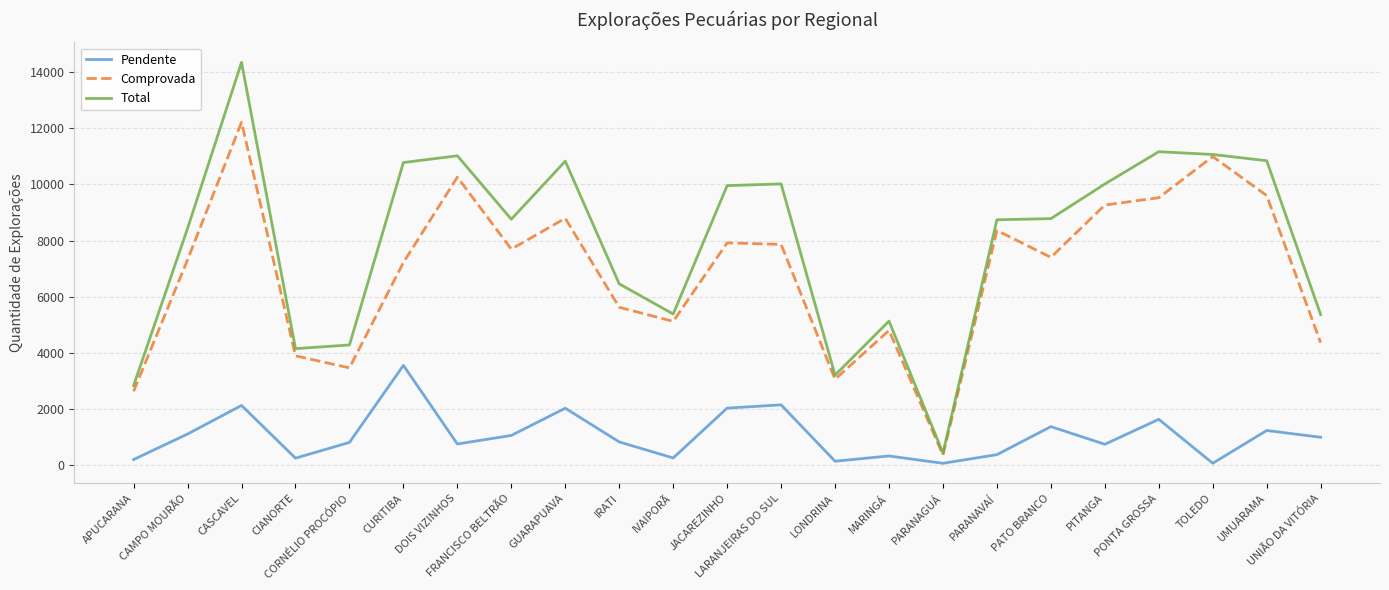

True or false: Total and Pendente cross at least once.

False